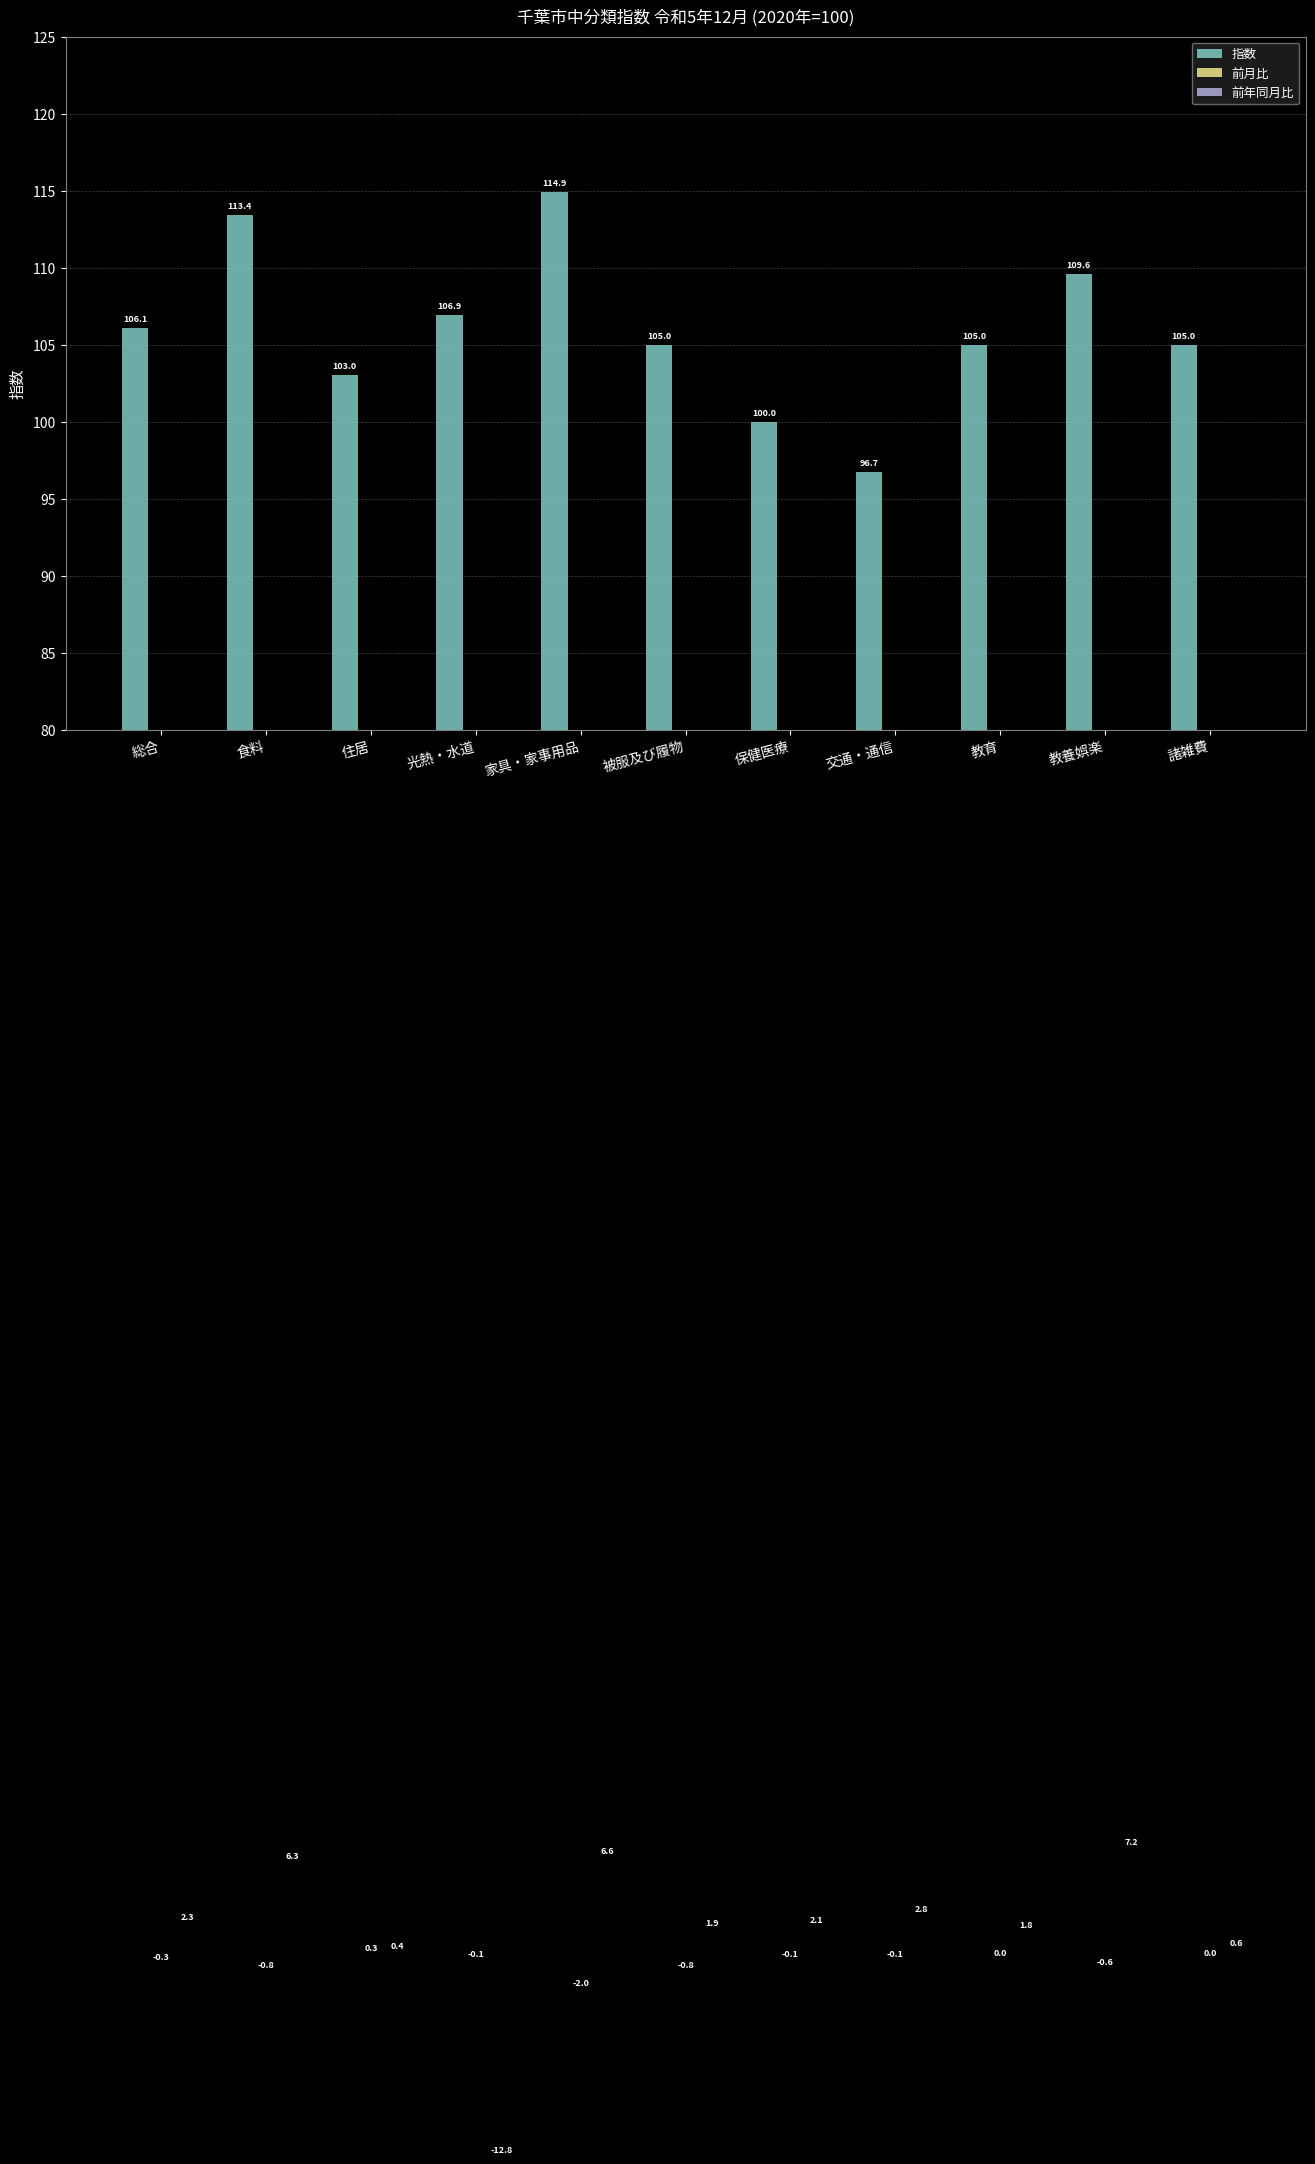

What is the value of the 前年同月比 bar at the 10th from the left?

7.2